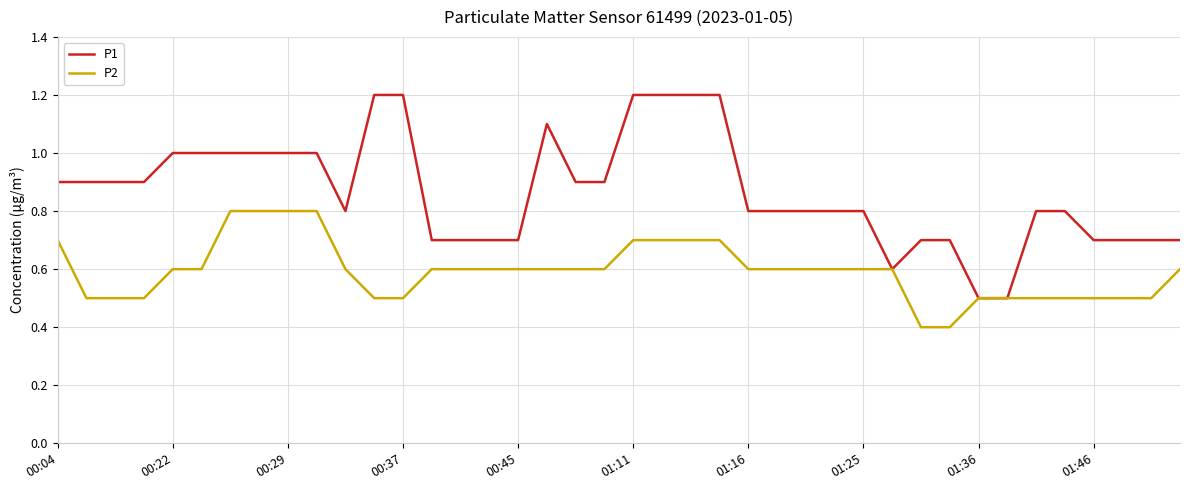

What is the smallest value displayed?

0.4